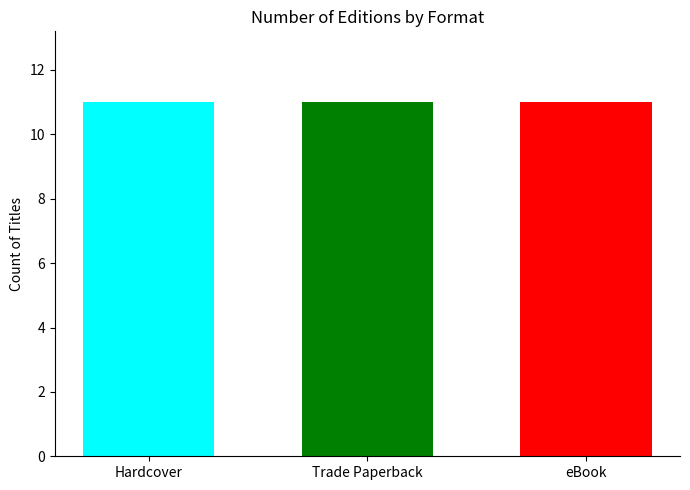

Is the value of eBook at 7 greater than the value of Trade Paperback at Hardcover?

No